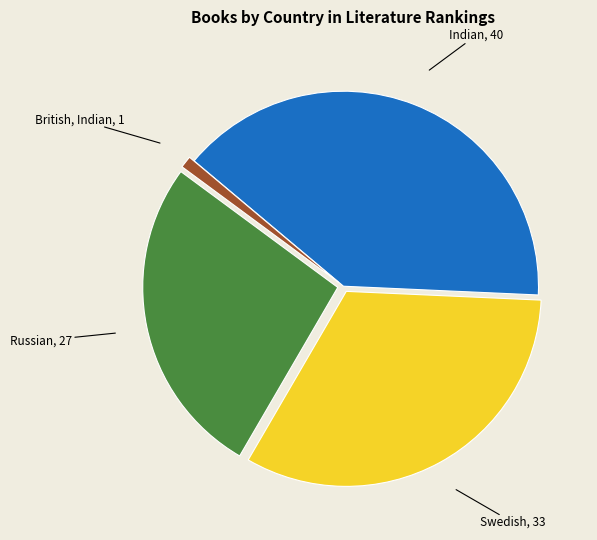

Is there a majority slice in this chart?

No